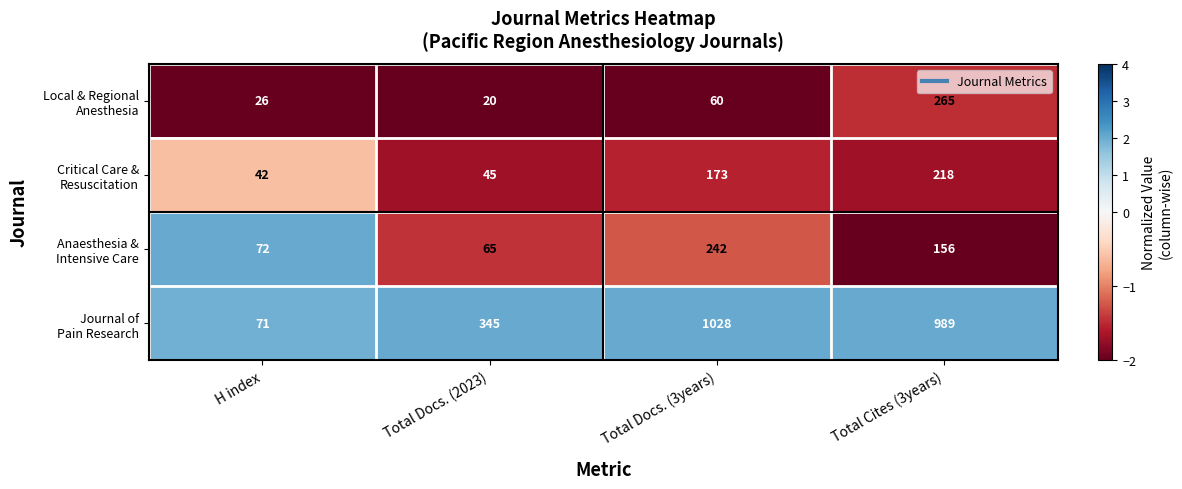

At which category is the sum across all series the highest?

Total Cites (3years)